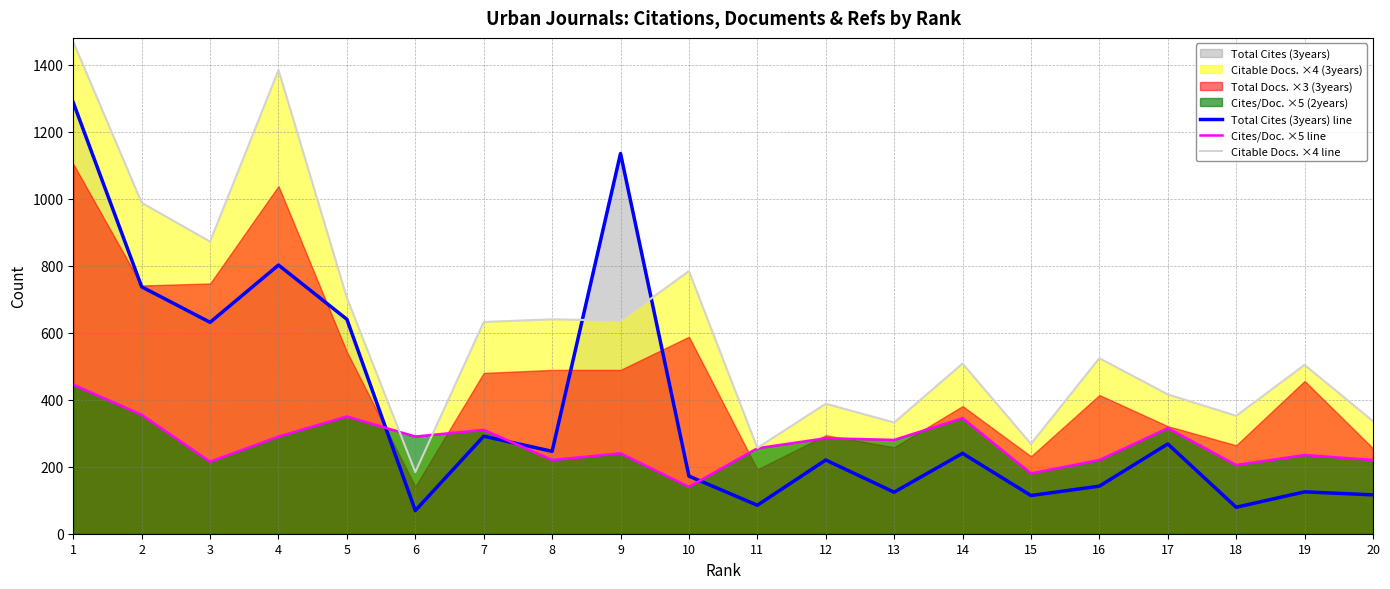

True or false: Cites/Doc. ×5 line has a value of 291 at 3.

False